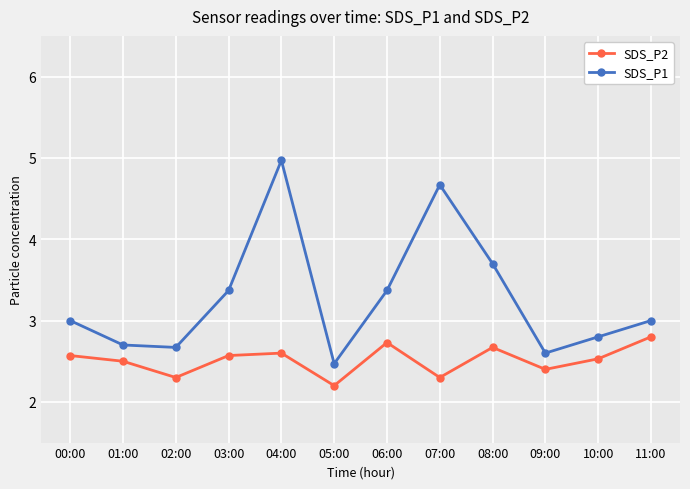

Which series has the largest range (max minus min)?

SDS_P1